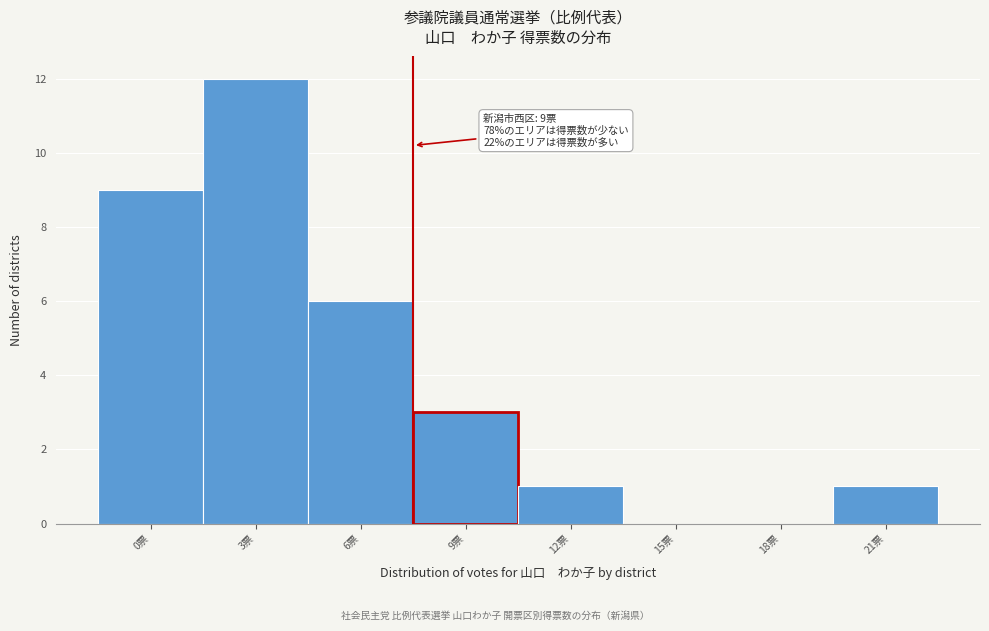

Reading right to left, list all the values displayed in this chart.

21票=1	18票=0	15票=0	12票=1	9票=3	6票=6	3票=12	0票=9